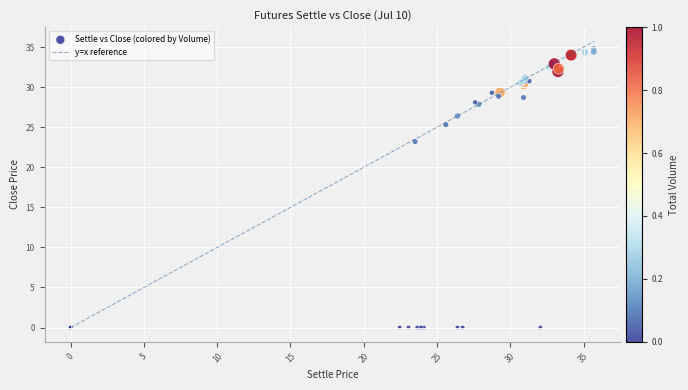

What Y value in the scatter plot is closest to 17?

23.2